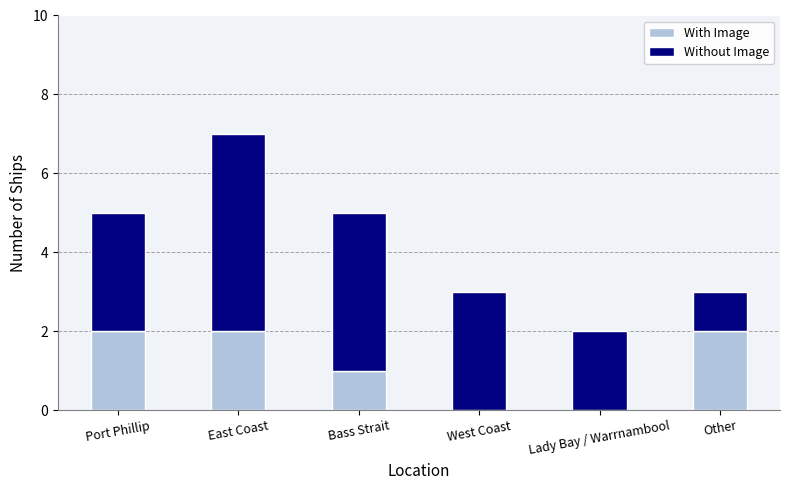

The With Image series shows 0 at West Coast. True or false?

True